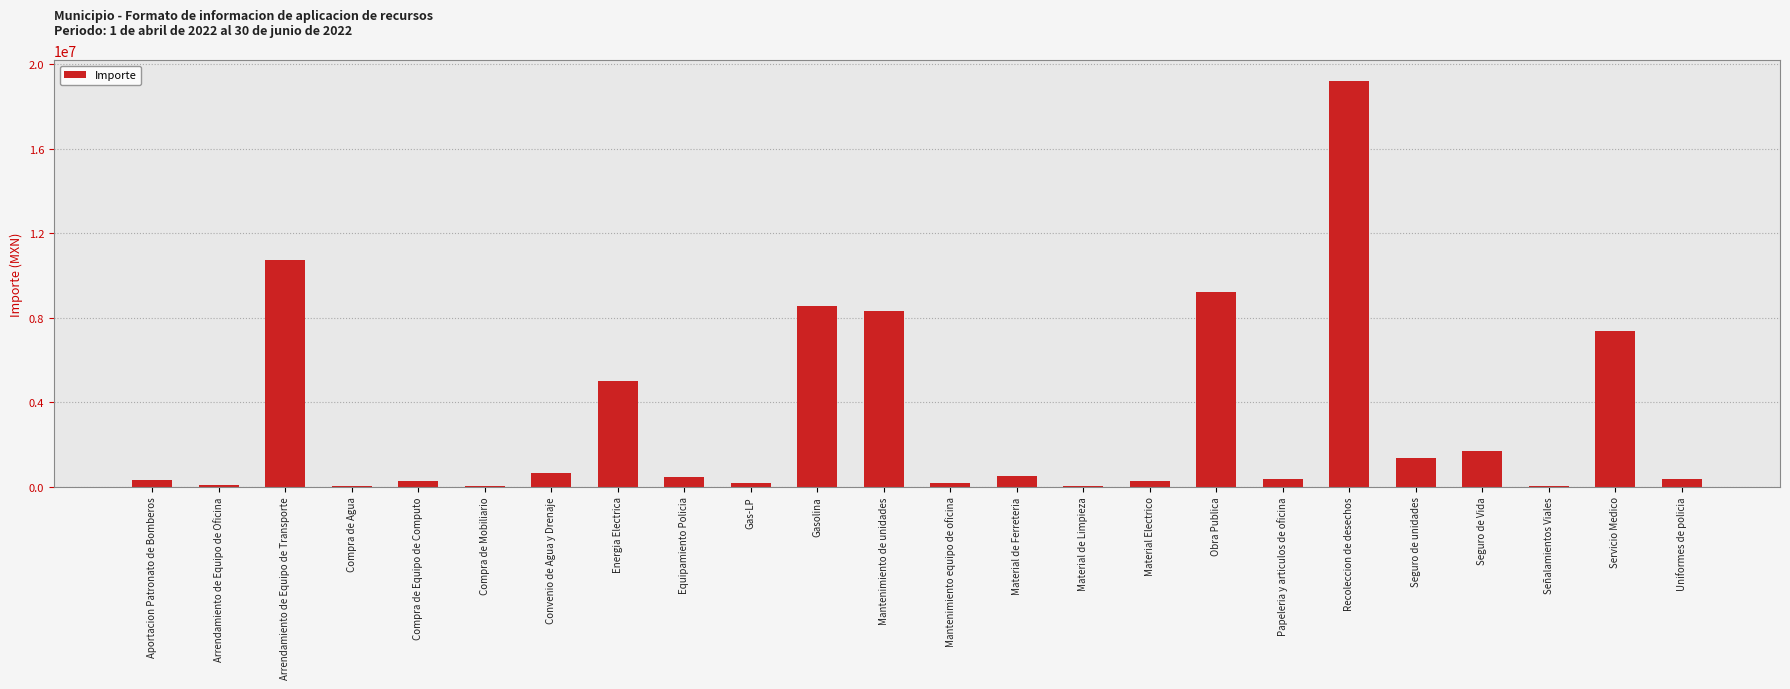

Are the bars grouped side by side (vs. stacked)?

No